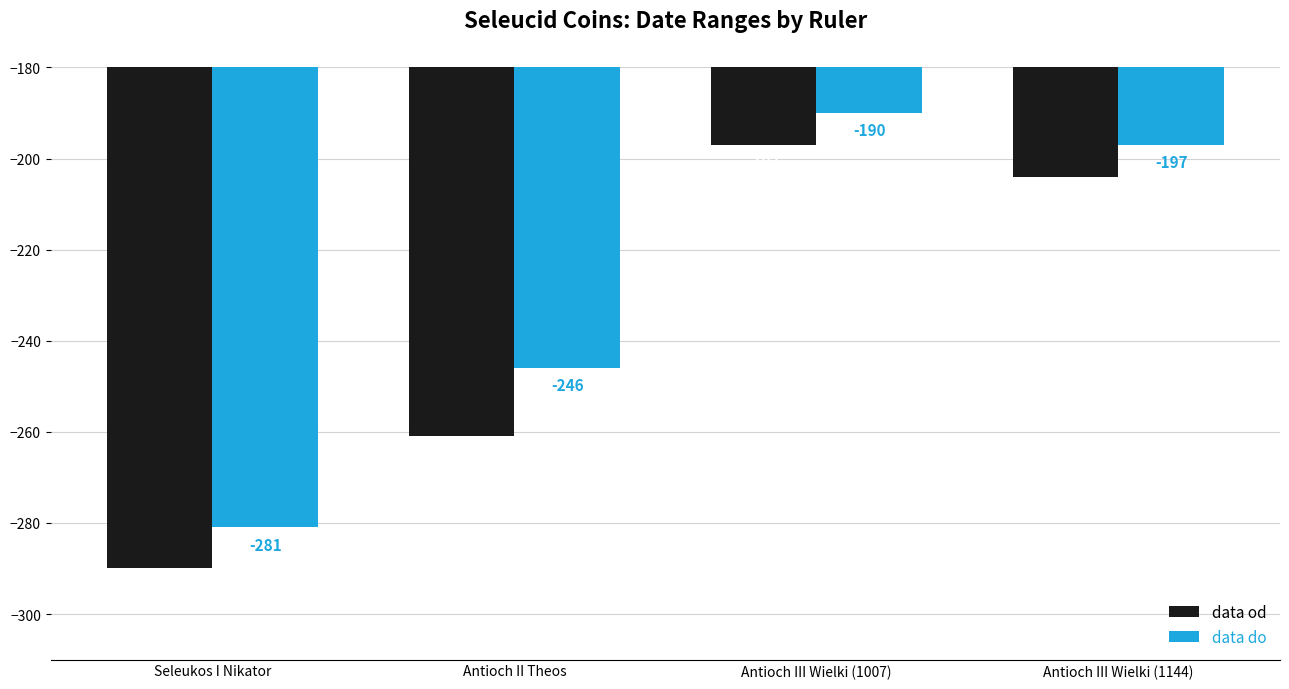

Where is data od nearest to the value -243?

Antioch II Theos